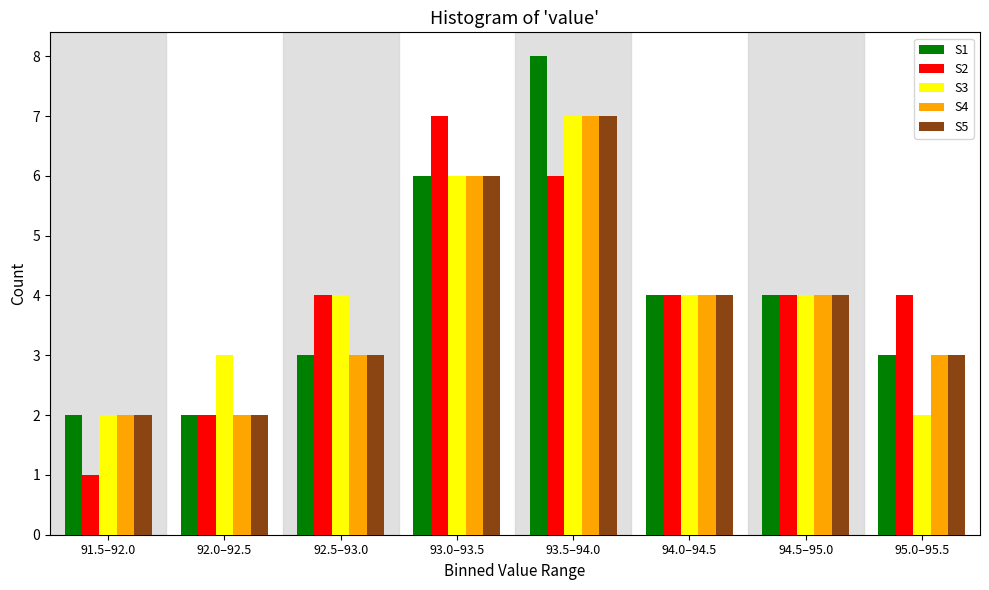

Between 92.0–92.5 and 92.5–93.0, which series saw the biggest shift?

S2